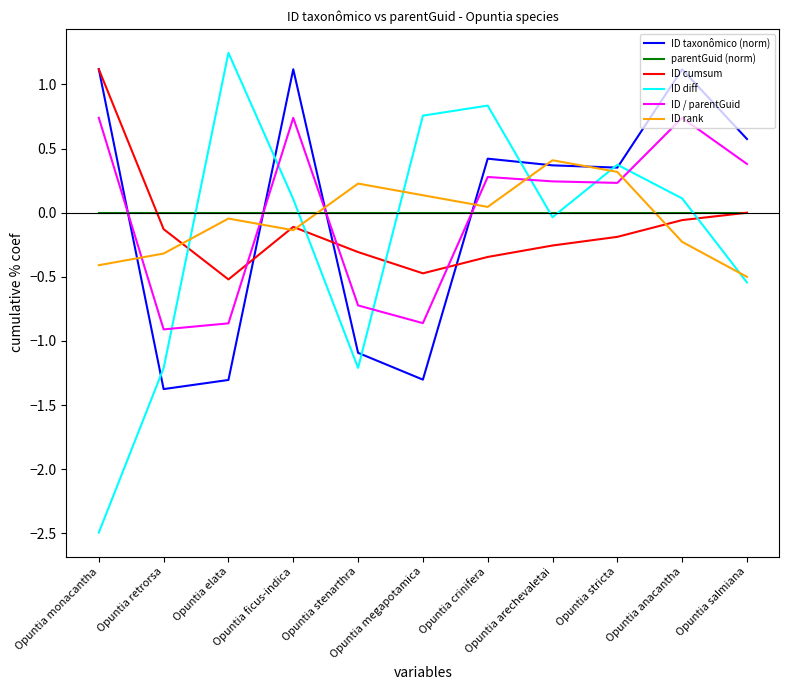

What is the highest value of the ID taxonômico (norm) series?

1.1